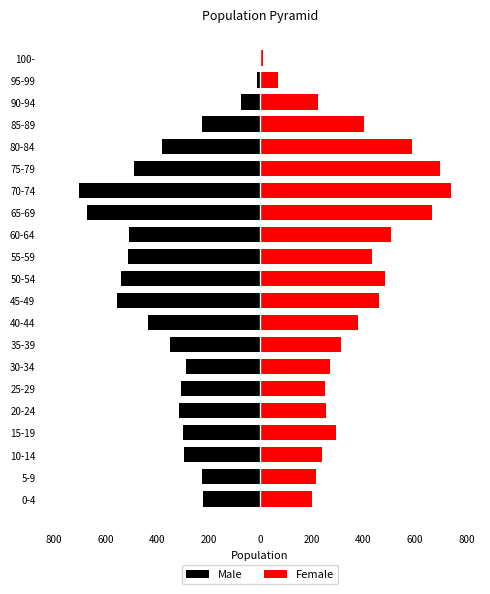

At 95-99, list the series in order from largest to smallest.

Female, Male